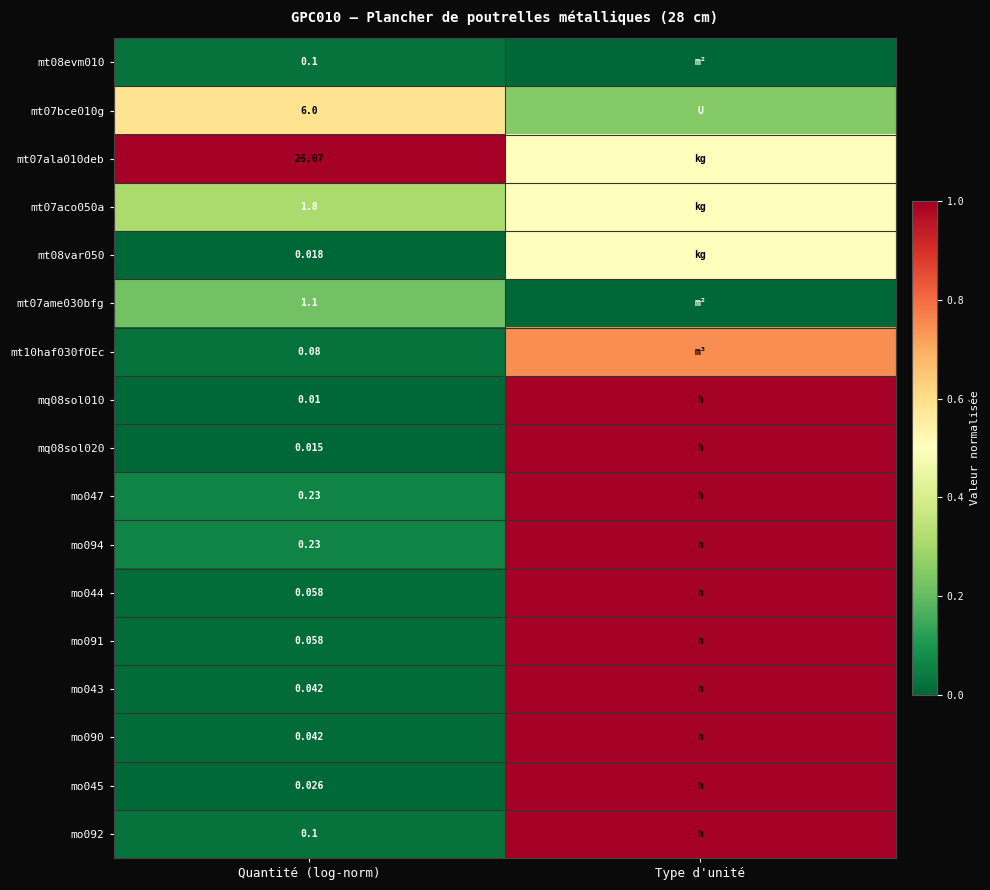

At how many categories does at least one series exceed 0?

2